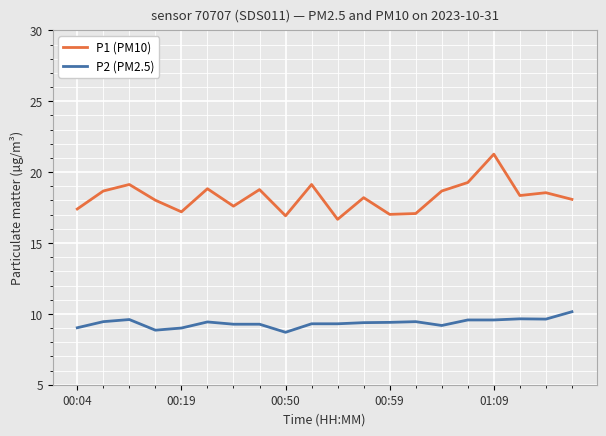

What is the lowest value of the P1 (PM10) series?

16.7